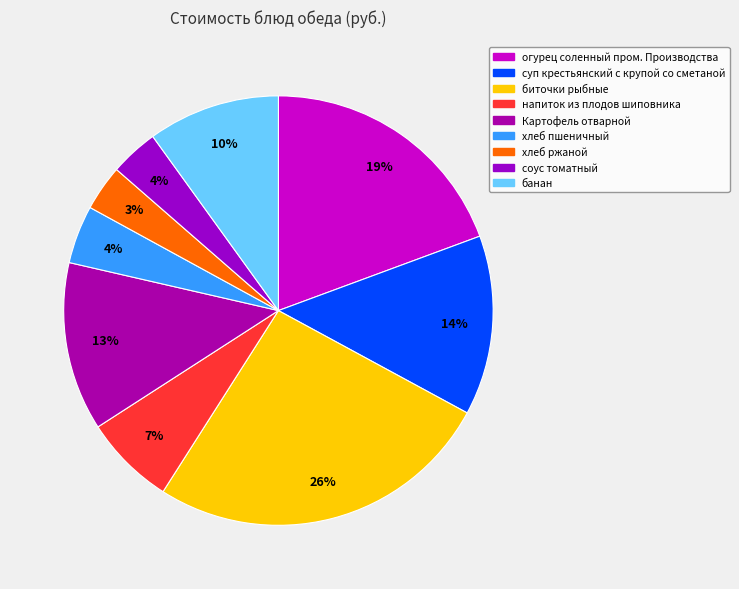

Is биточки рыбные the majority of the pie?

No